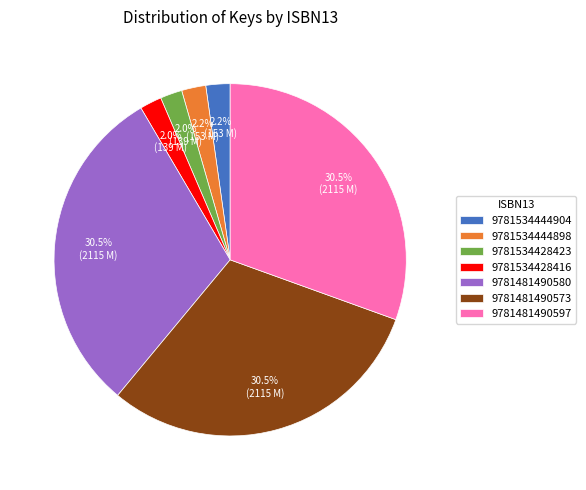

What portion of the pie excludes 9781481490573?

69.5%